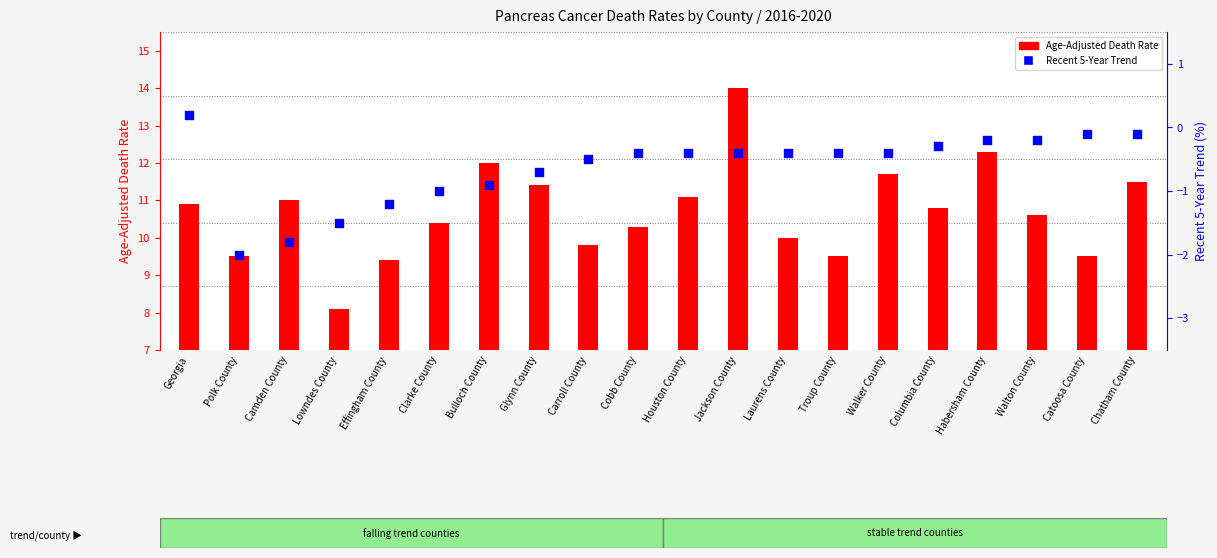

Which series has the largest total across all categories?

Age-Adjusted Death Rate